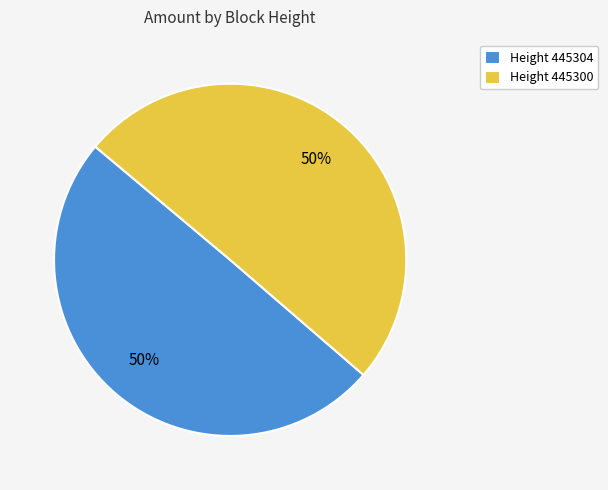

The Height 445300 slice represents 64% of the pie. True or false?

False